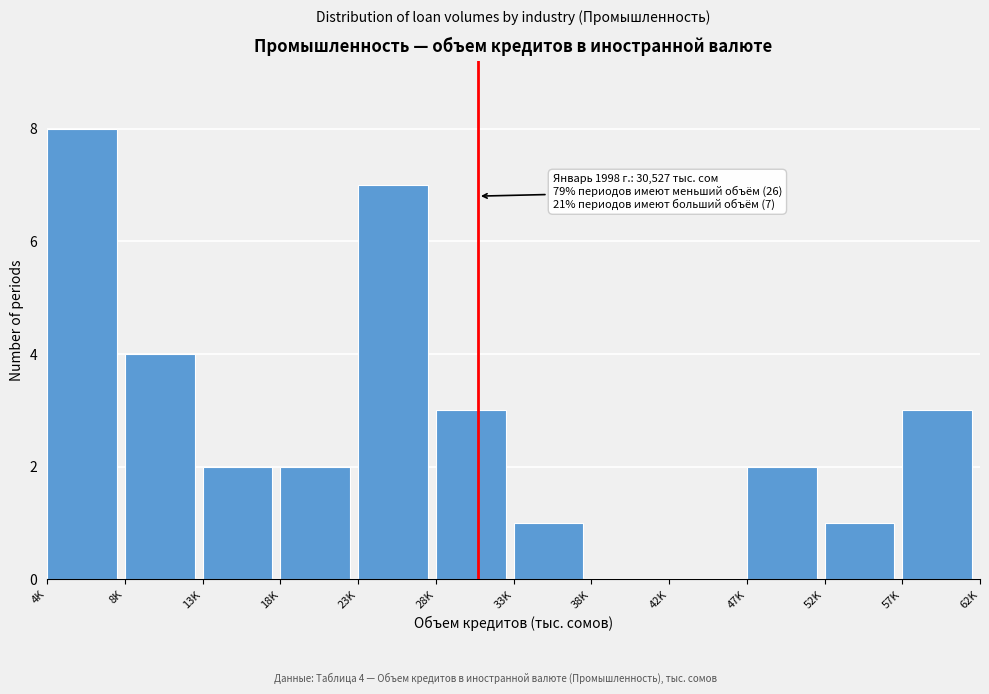

Reading left to right, list all the values displayed in this chart.

4K=8	8K=4	13K=2	18K=2	23K=7	28K=3	33K=1	38K=0	42K=0	47K=2	52K=1	57K=3